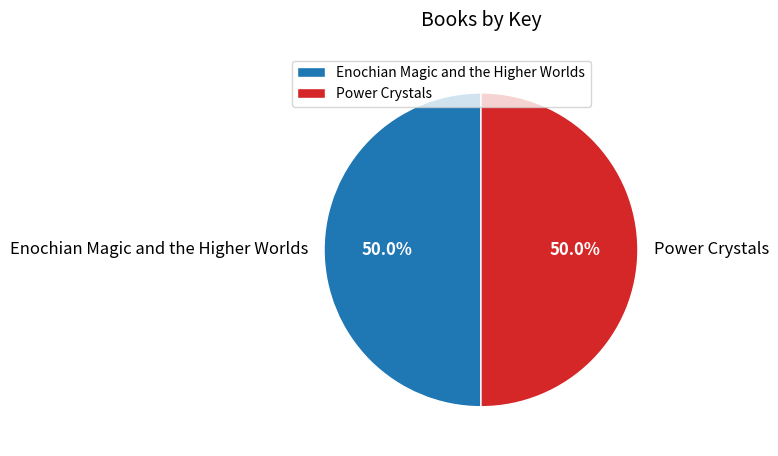

Count the number of slices in the pie.

2